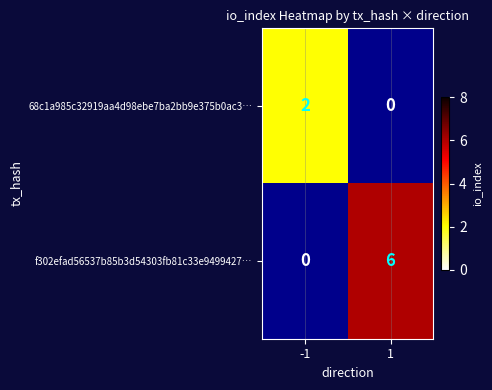

True or false: f302efad56537b85b3d54303fb81c33e9499427… has a value of 4 at -1.

False